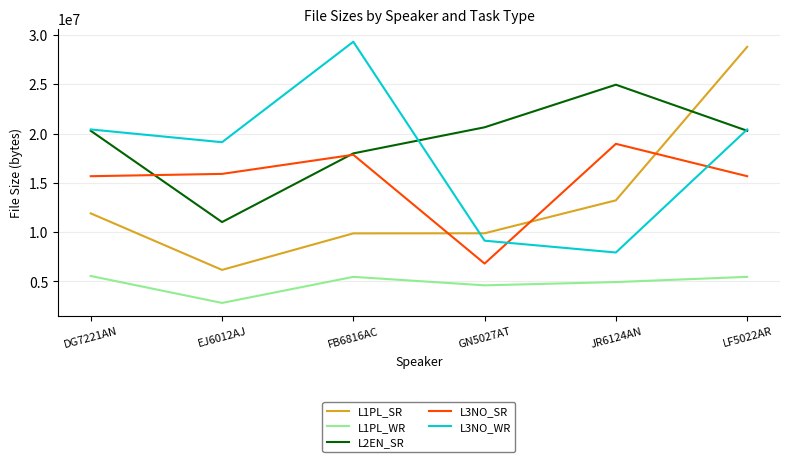

What is the approximate value of L1PL_SR at EJ6012AJ, to the nearest 50?

6174050